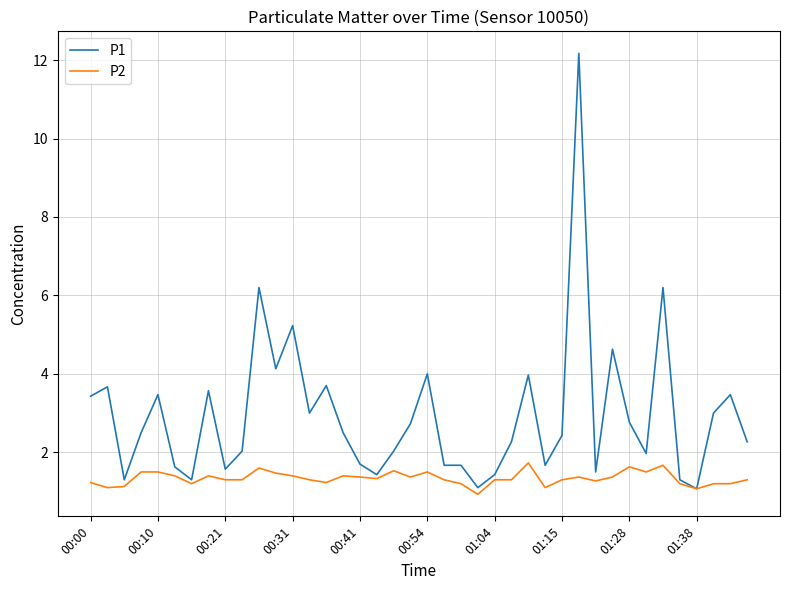

Which series has the largest total across all categories?

P1